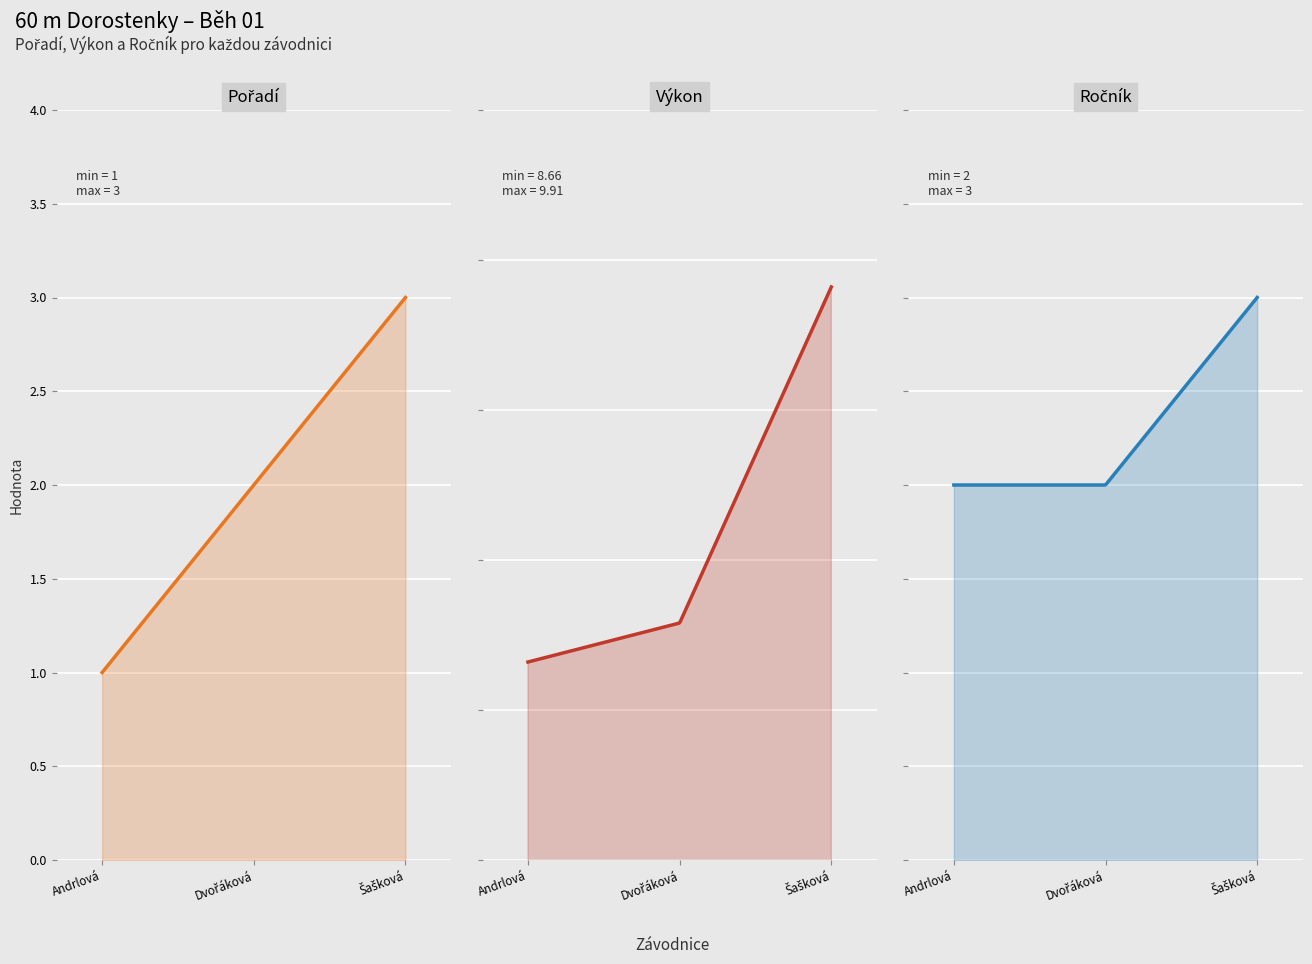

What is the value of the Pořadí point at the 3rd from the left?

3.0